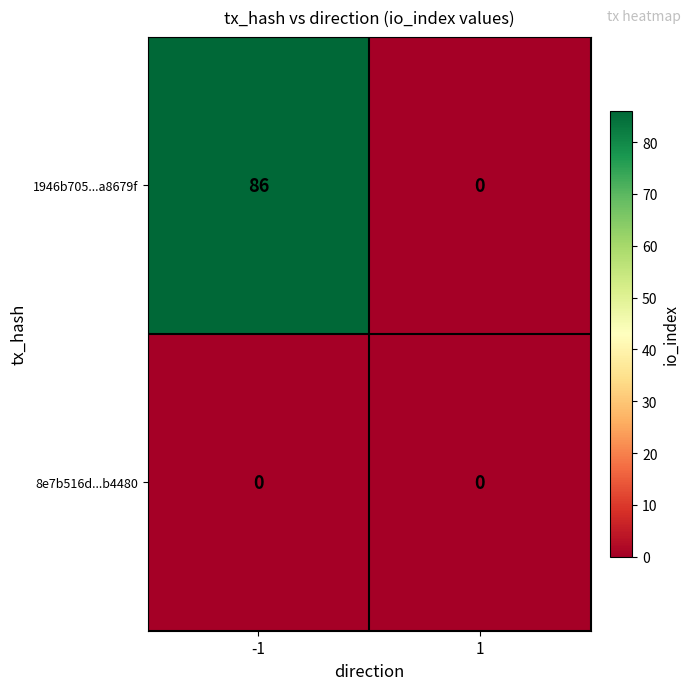

Between -1 and 1, which series saw the biggest shift?

1946b705...a8679f